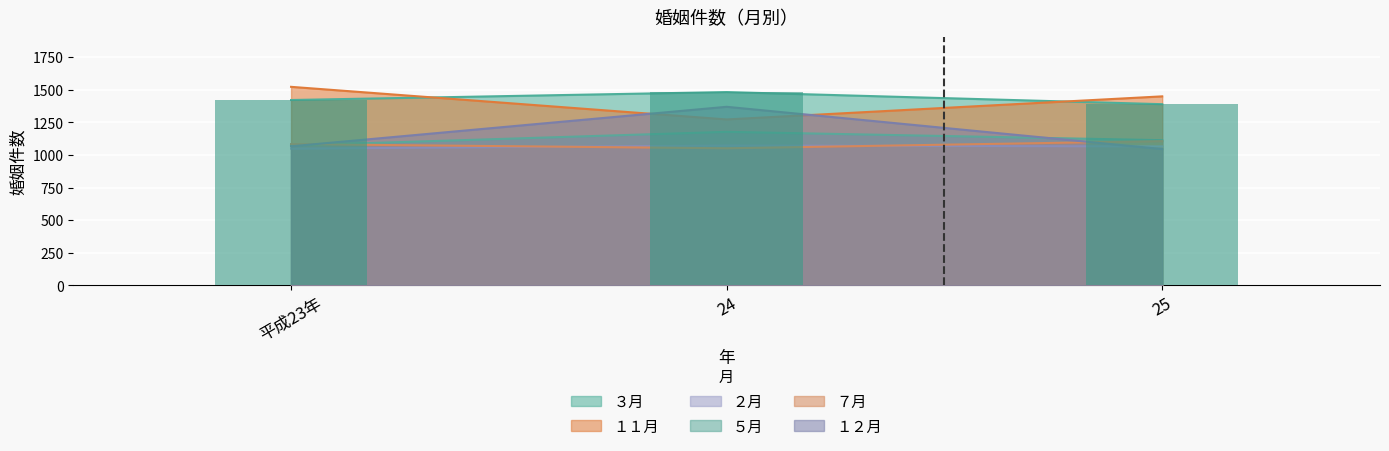

The value of ２月 at 平成23年 is 1048. True or false?

True